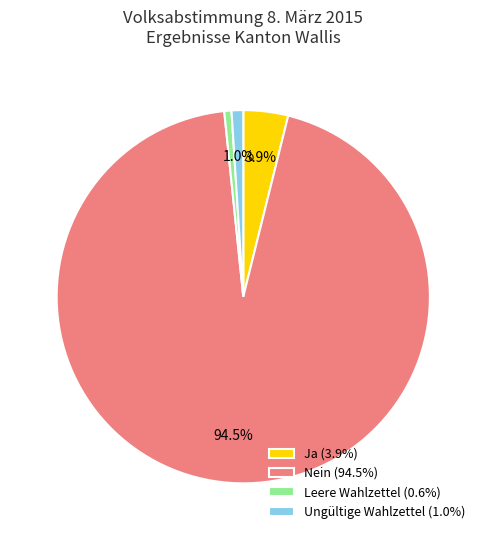

How many slices are in this pie chart?

4